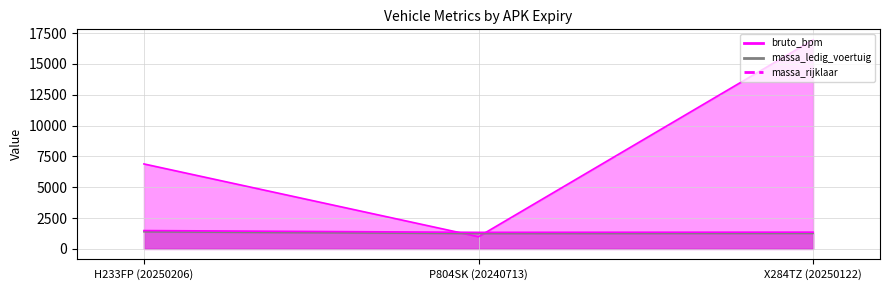

Which series has the largest total across all categories?

bruto_bpm